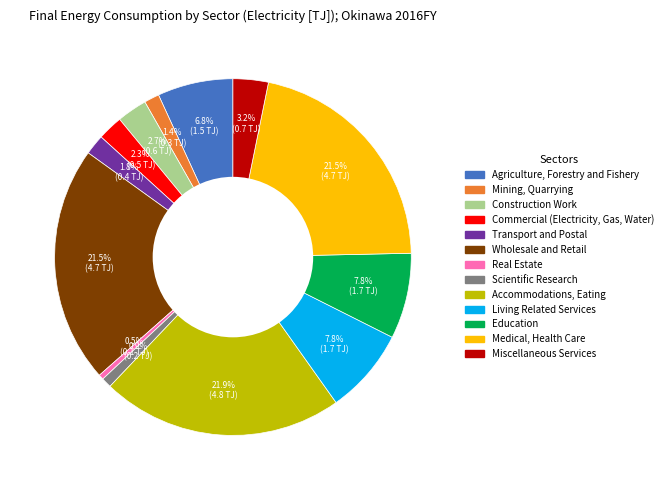

To the nearest percent, what is the average slice percentage?

8%